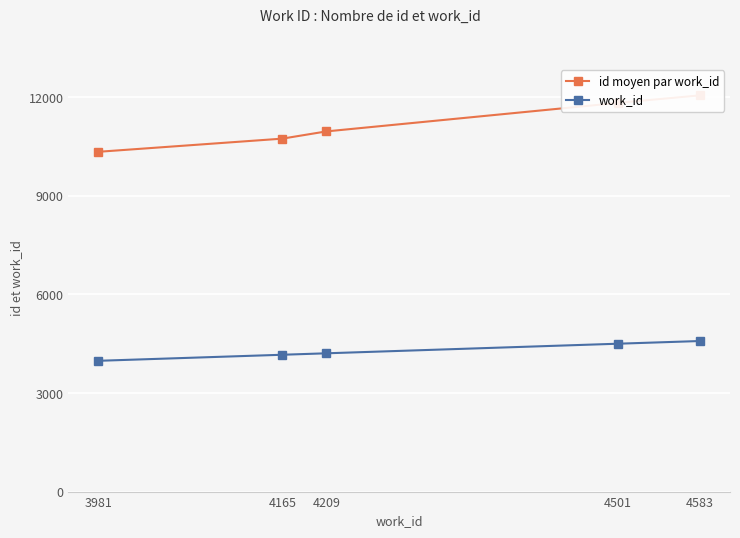

The id moyen par work_id series shows 12061.0 at 4583. True or false?

True